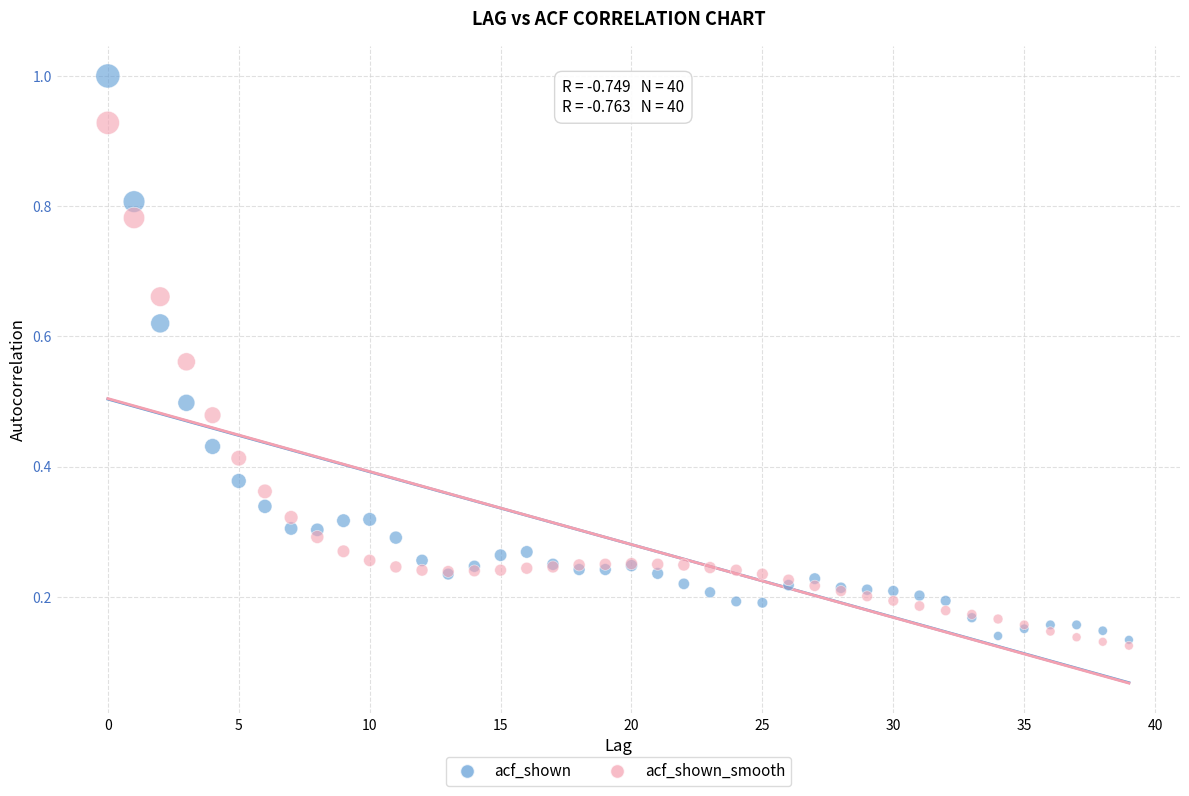

What are all the series names shown in the legend?

acf_shown, acf_shown_smooth